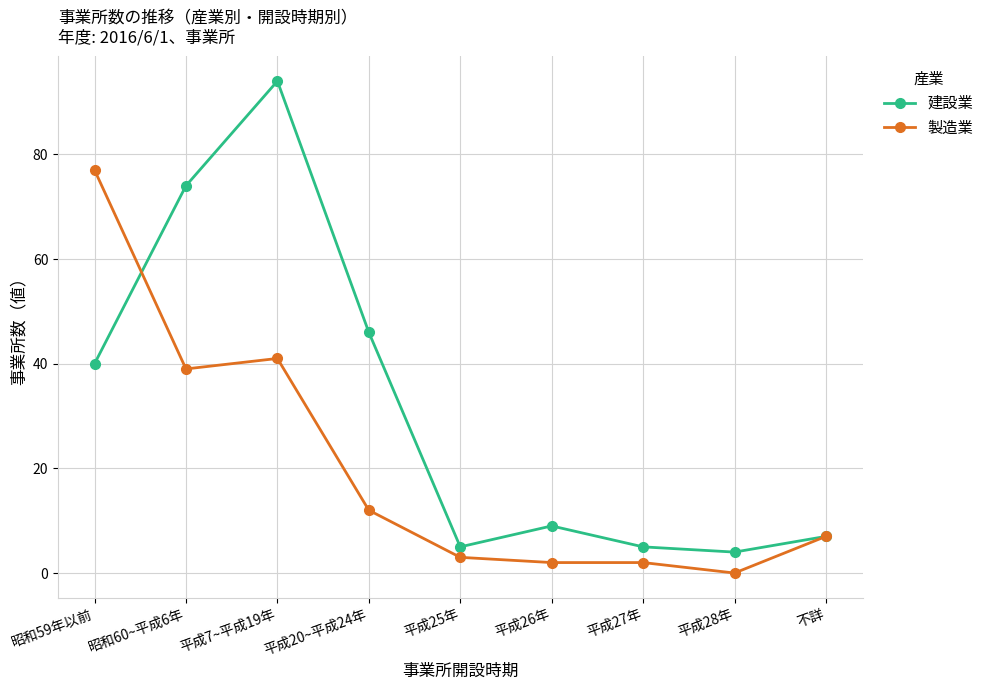

What is the difference between the maximum and minimum values in the 製造業 series?

77